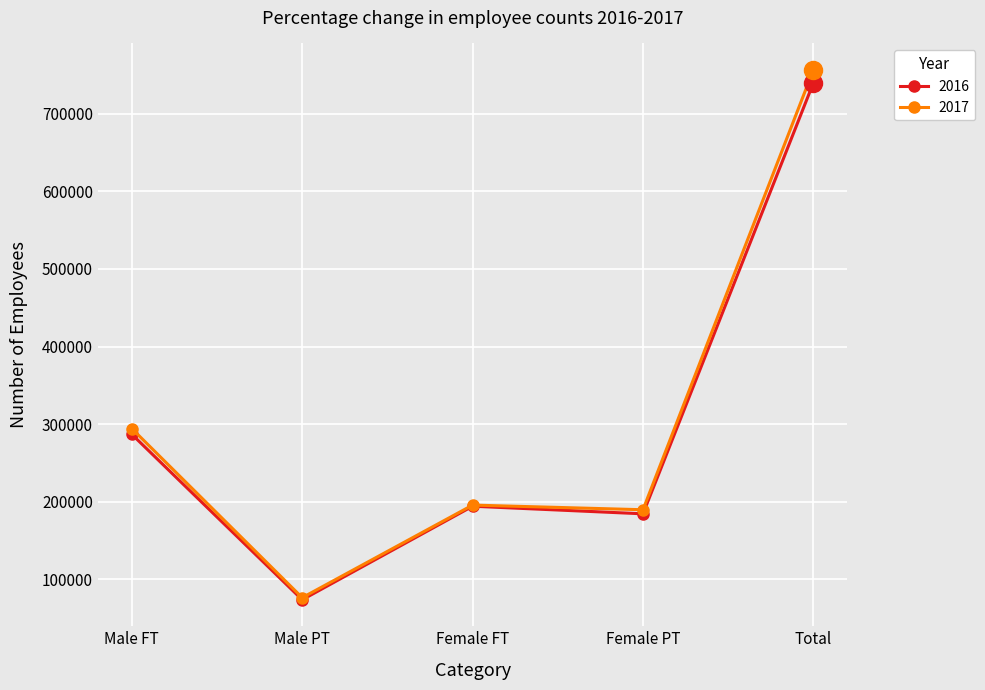

Read the 2017 value at Female PT, to the nearest 100.

189800